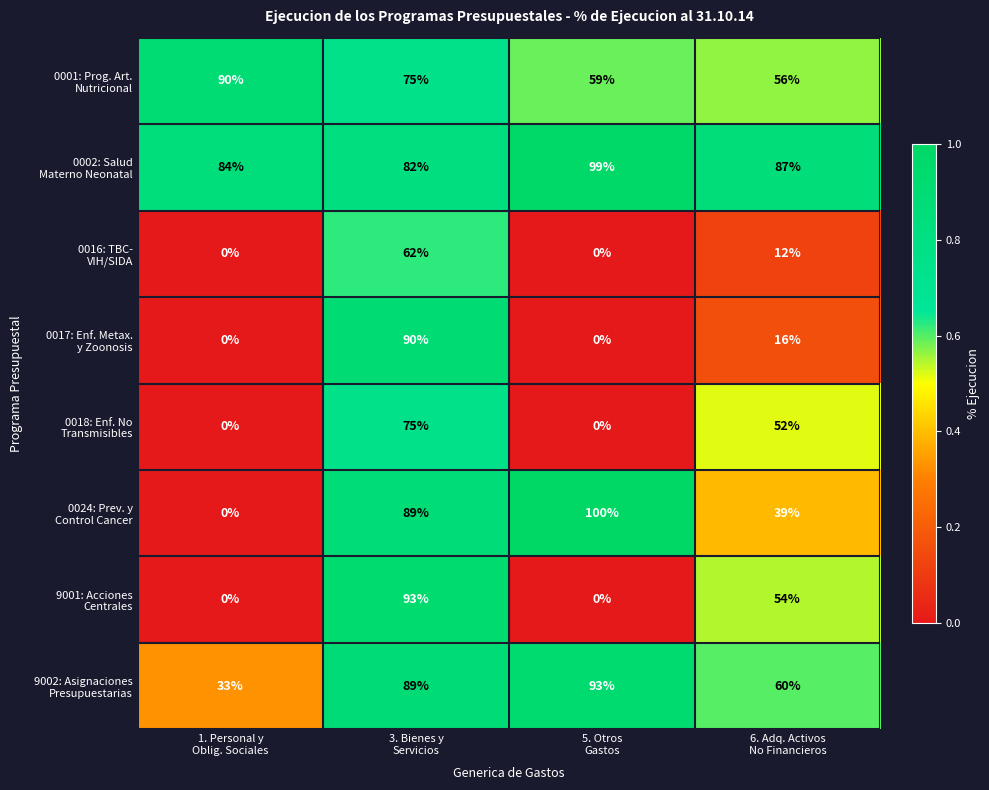

At how many categories does at least one series exceed 6?

4